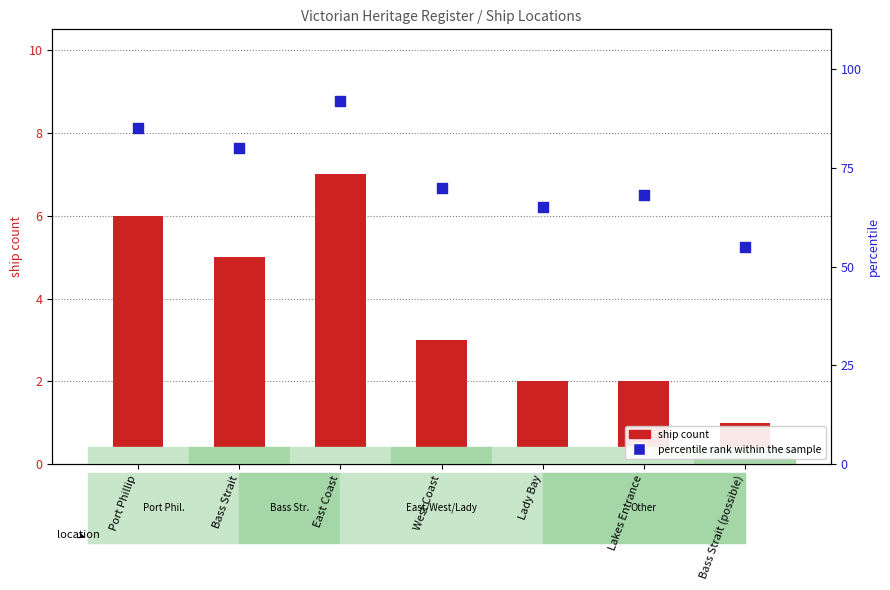

Is the value of percentile rank within the sample at Lady Bay greater than the value of ship count at Bass Strait?

Yes